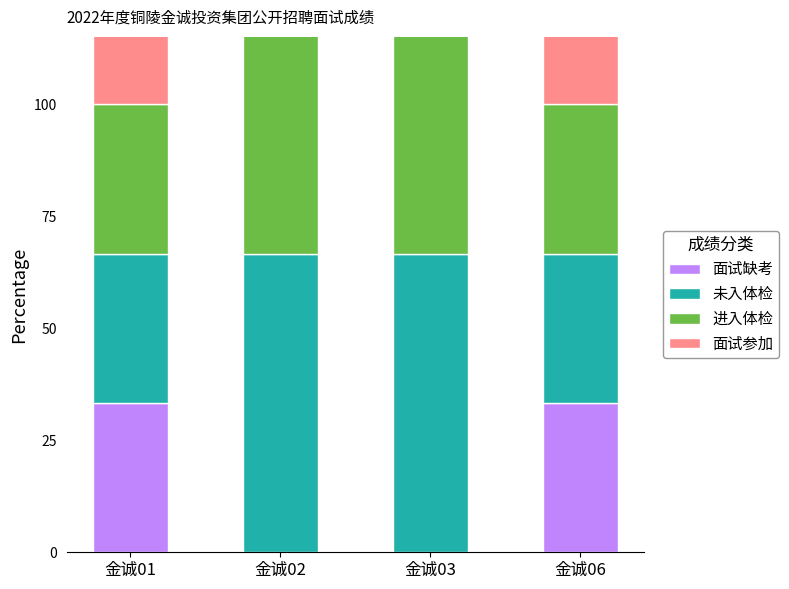

List the labels in order of 未入体检 value, smallest first.

金诚01, 金诚06, 金诚02, 金诚03